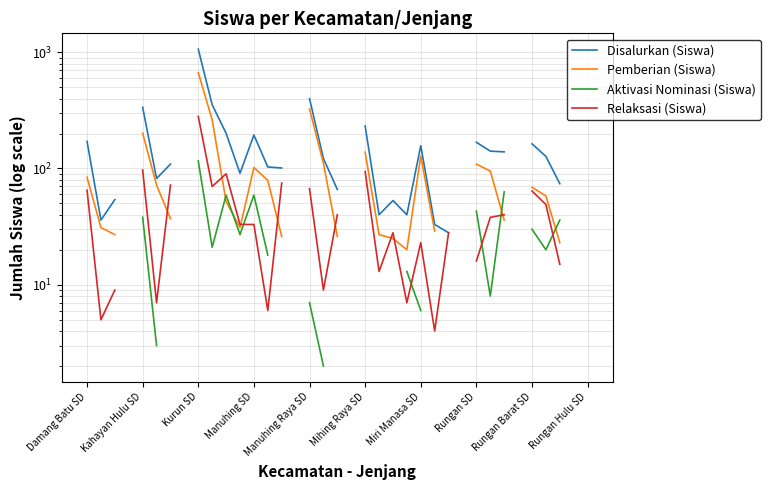

How many times do Aktivasi Nominasi (Siswa) and Pemberian (Siswa) cross each other?

4